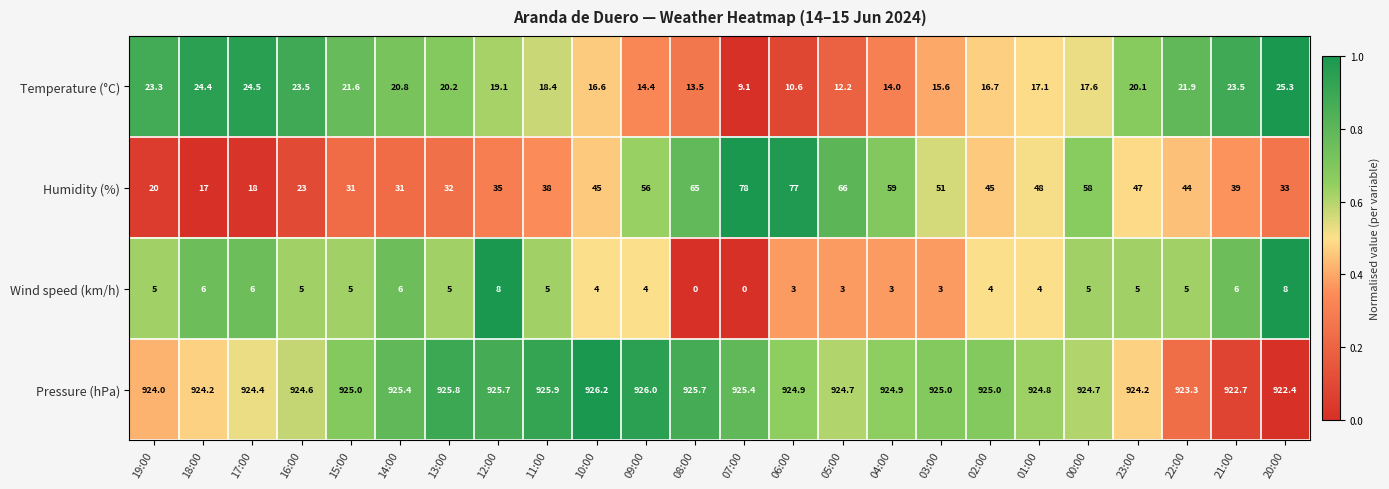

How many distinct data groups are displayed?

4